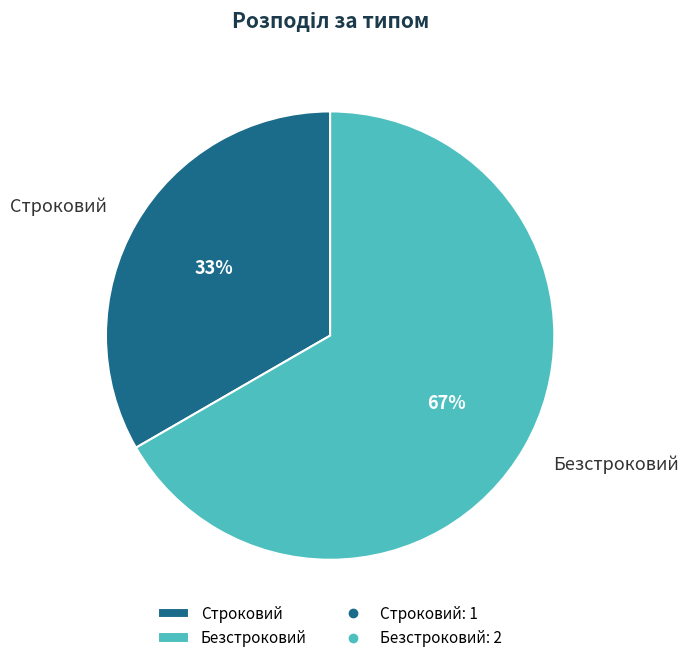

To the nearest percent, what percentage of the pie is Строковий?

33%